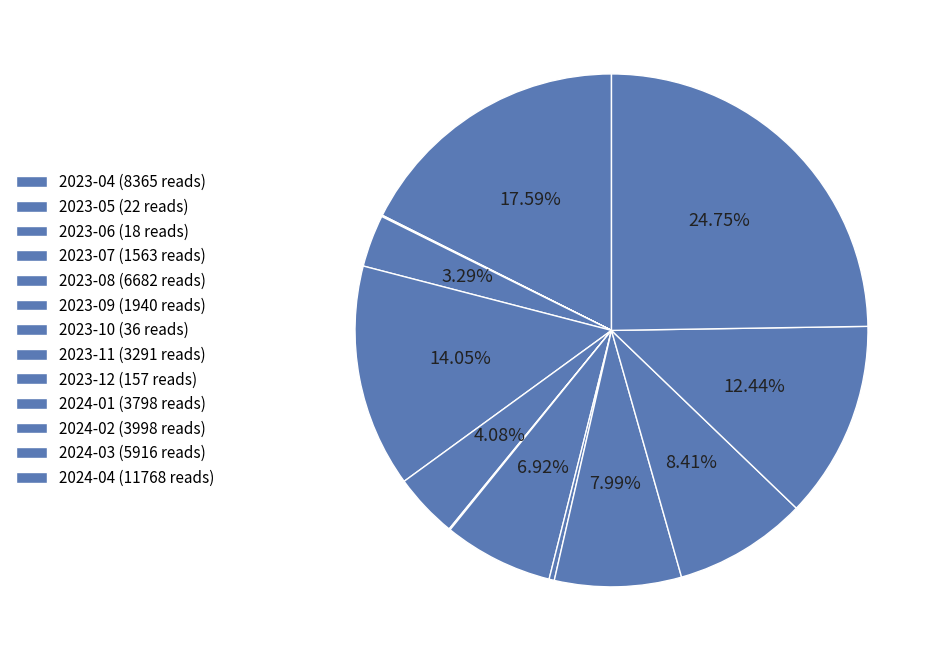

How many segments does this pie chart have?

13